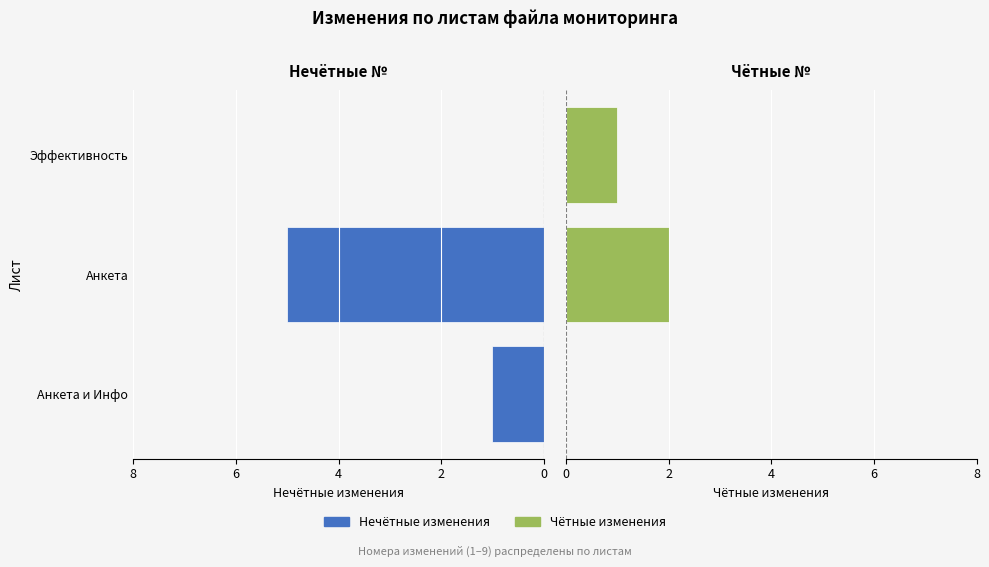

How many data points in Нечётные изменения are less than 1?

1